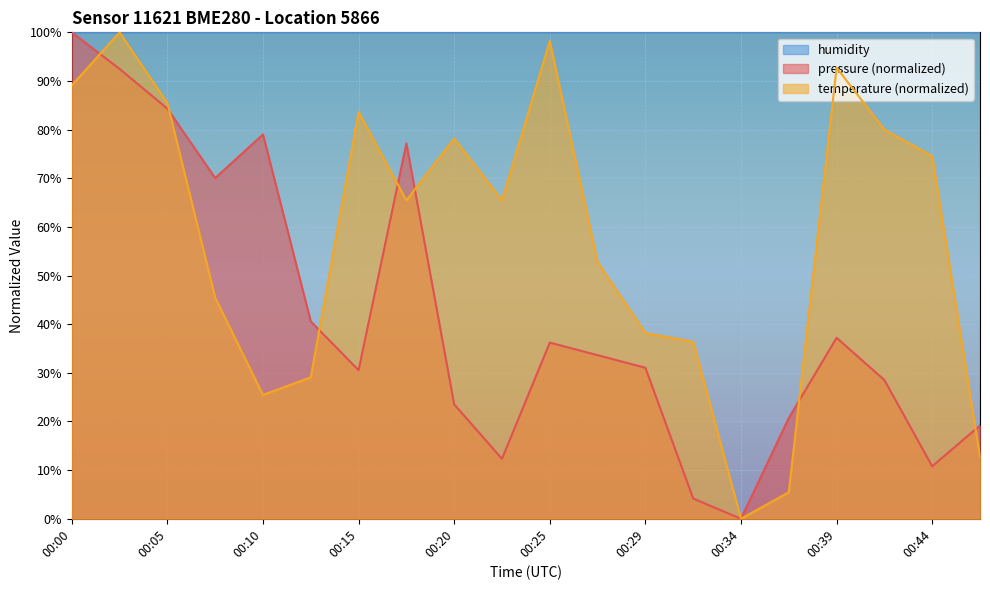

What is the difference between the highest and lowest values at 00:05?

15.7